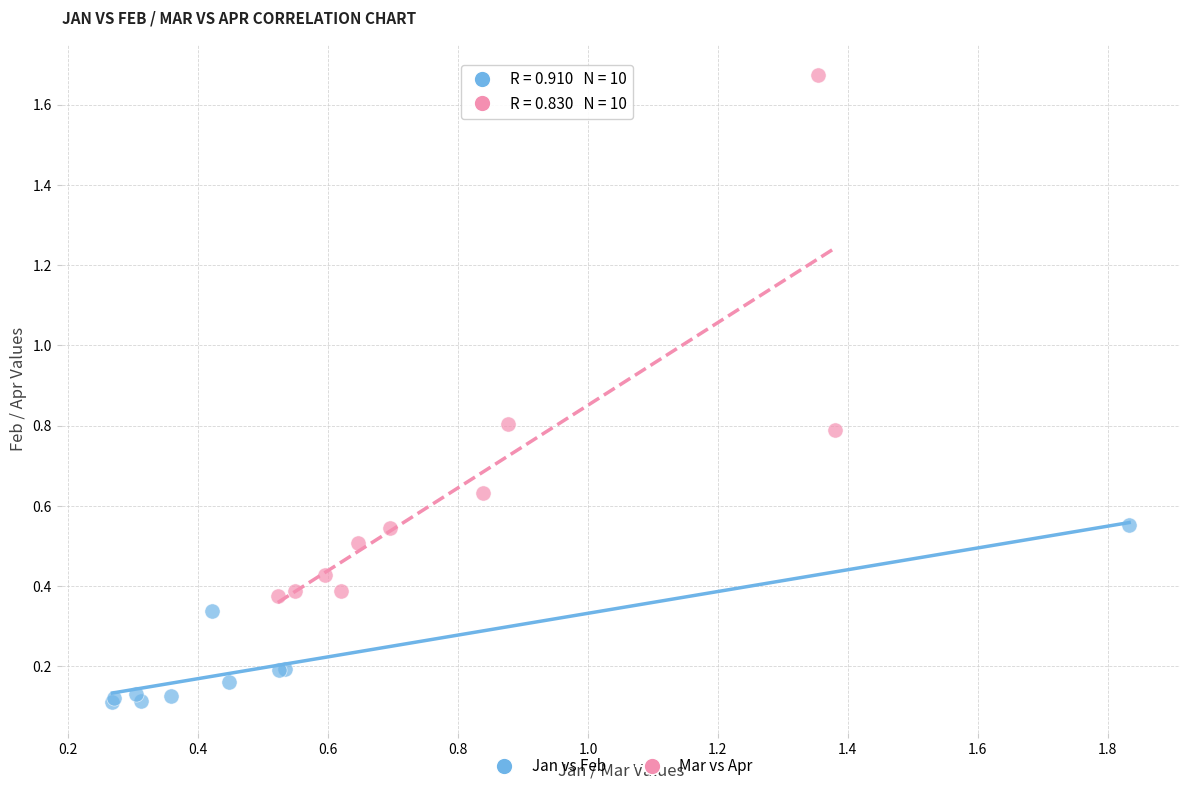

Which series has the widest spread of Y values?

Mar vs Apr